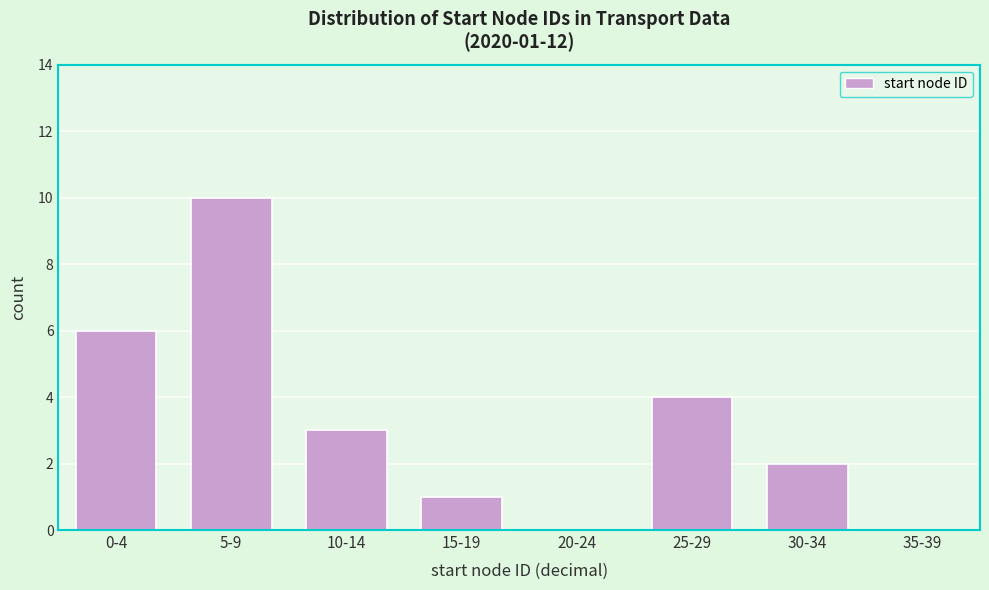

Reading left to right, what are all the values shown in this chart?

0-4=6	5-9=10	10-14=3	15-19=1	20-24=0	25-29=4	30-34=2	35-39=0